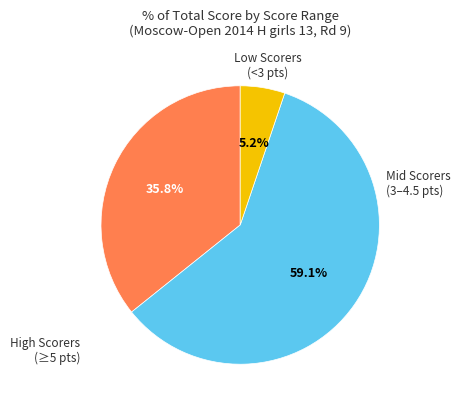

Is there any slice that represents more than half of the pie?

Yes